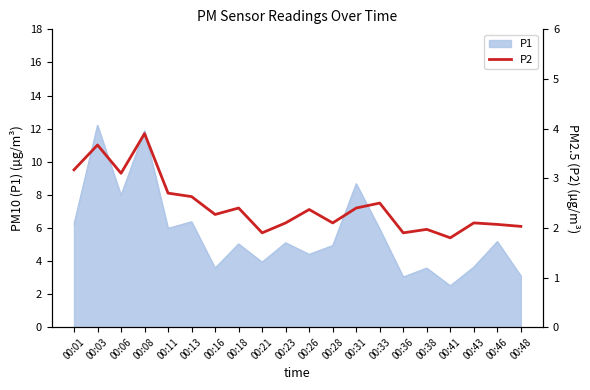

True or false: P1 has a value of 4.9 at 00:16.

False